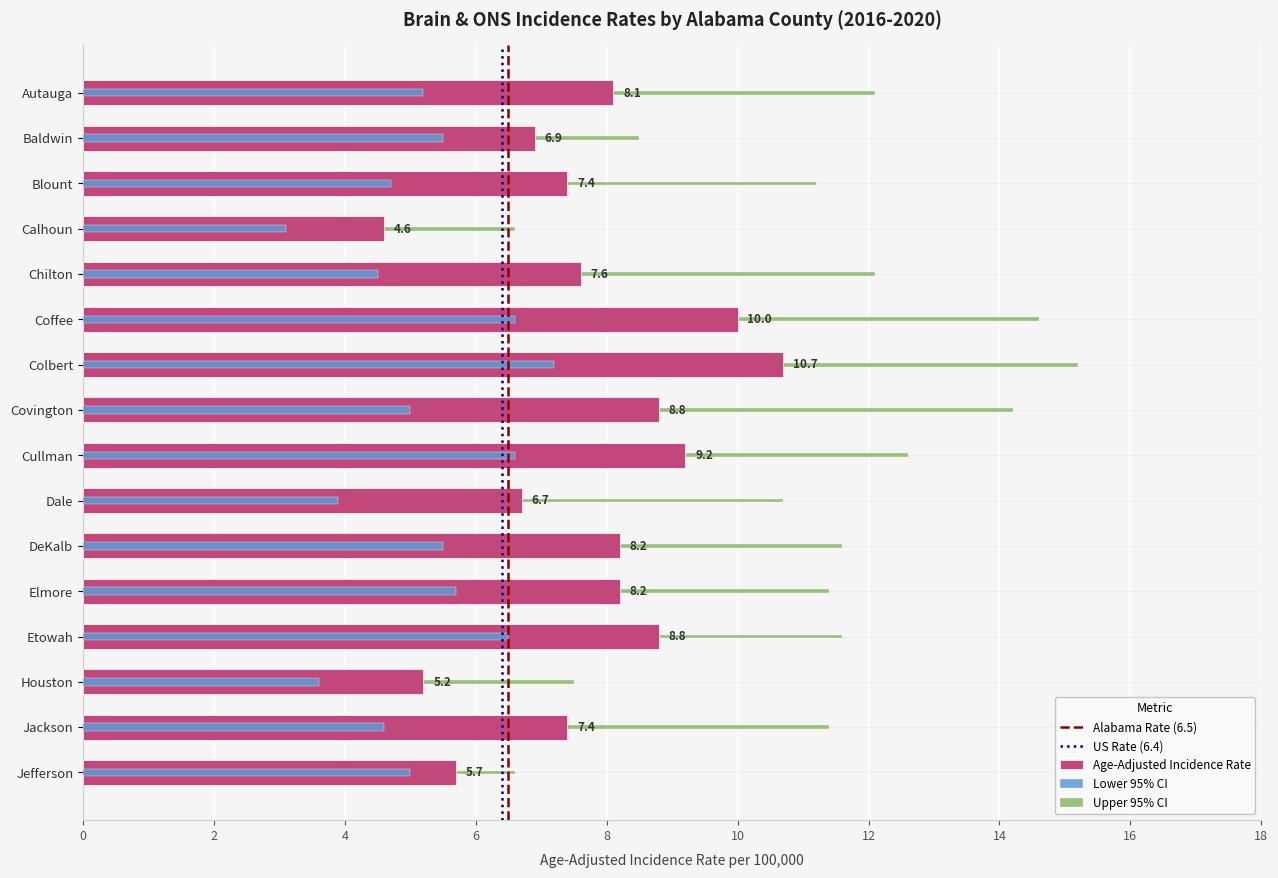

What is the spread (max minus min) of values at Calhoun?

3.5